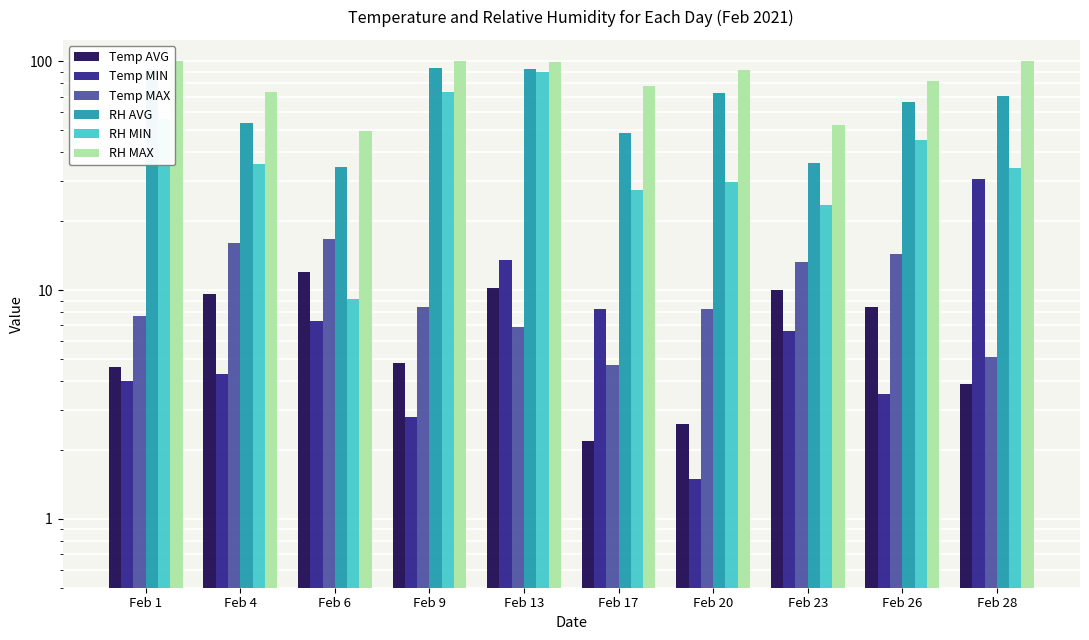

How many categories are shown in the chart?

10